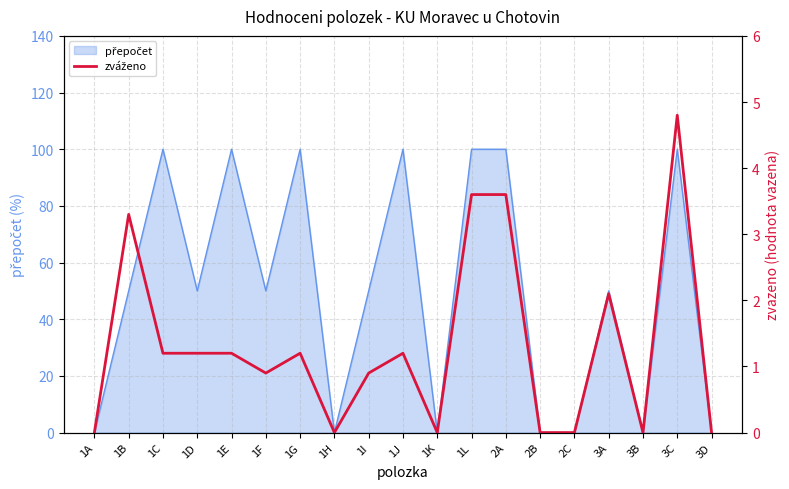

What is the label of the 5th point from the left?

1E